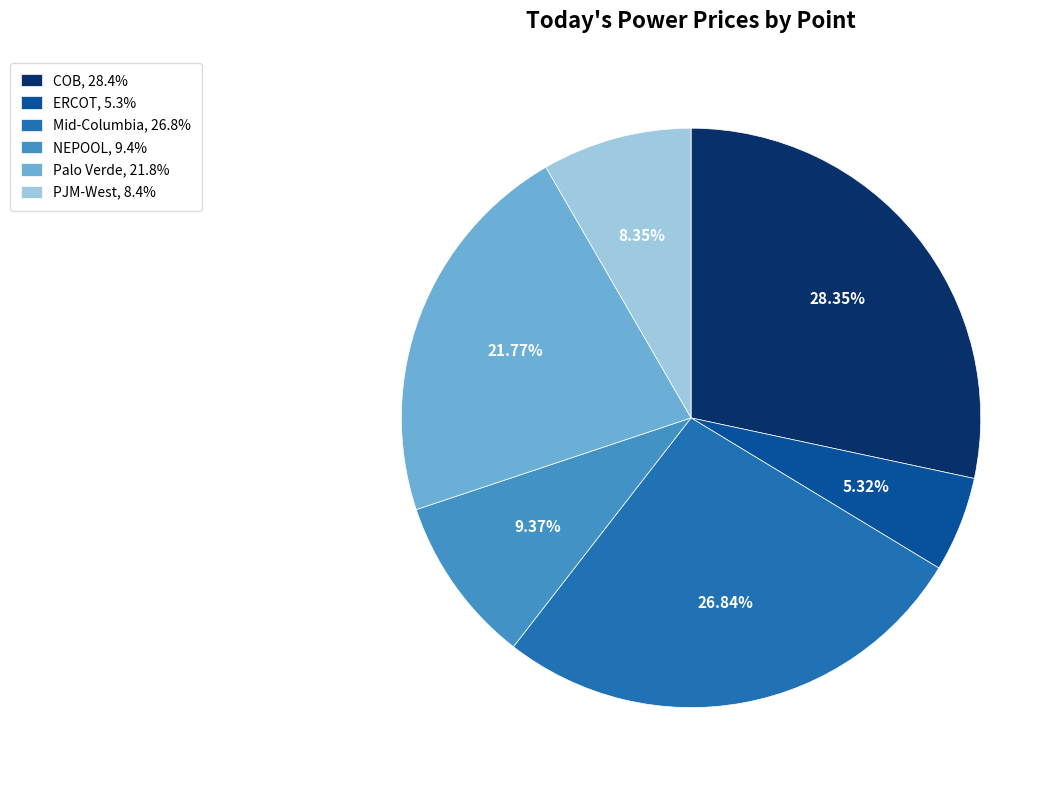

How many slices are in this pie chart?

6